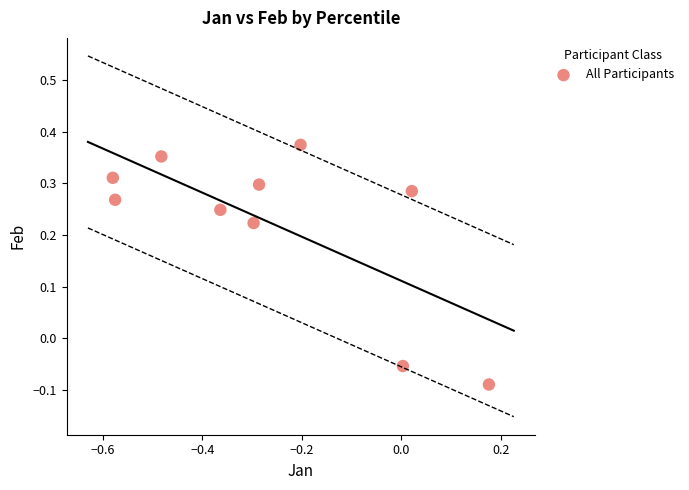

What is the average X value?

-0.3